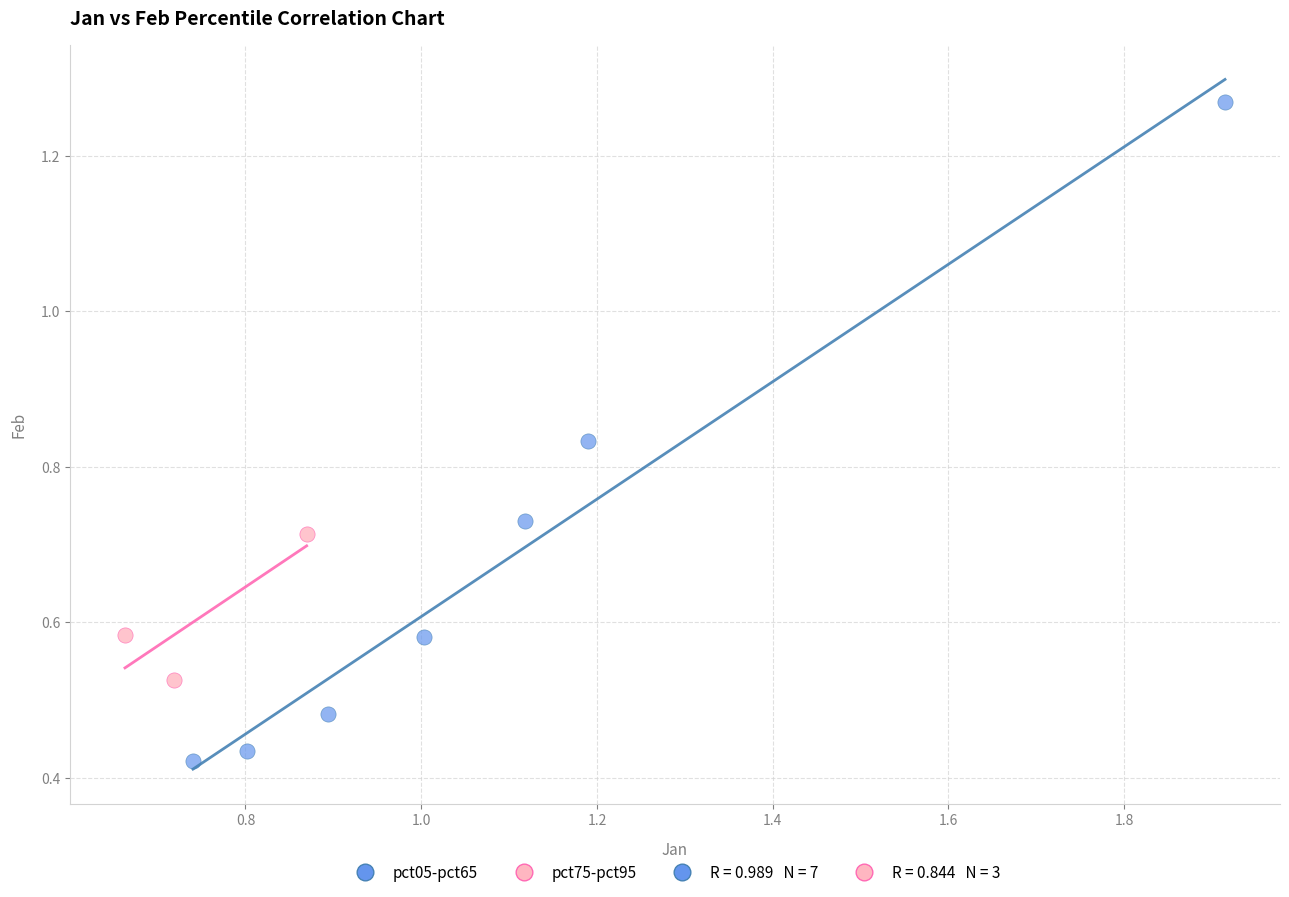

Which series contains the highest Y value?

pct05-pct65